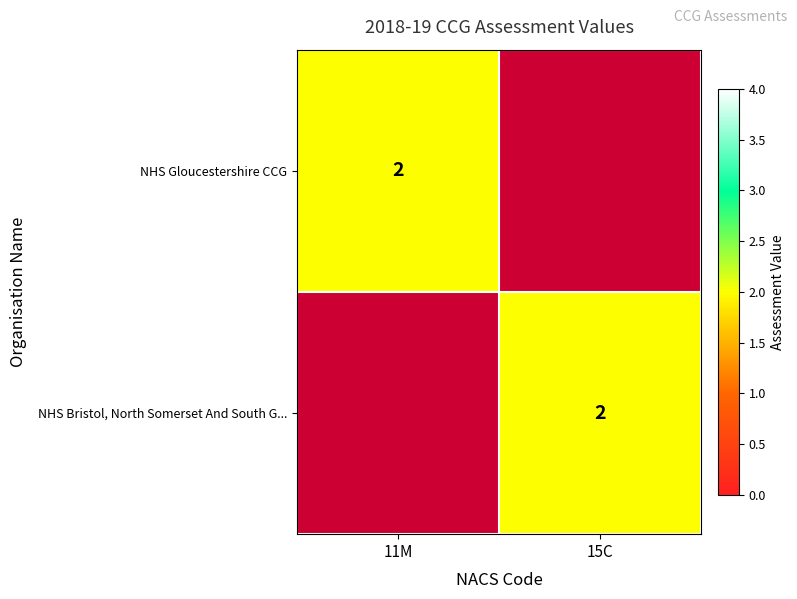

The value of NHS Gloucestershire CCG at 11M is 2. True or false?

True